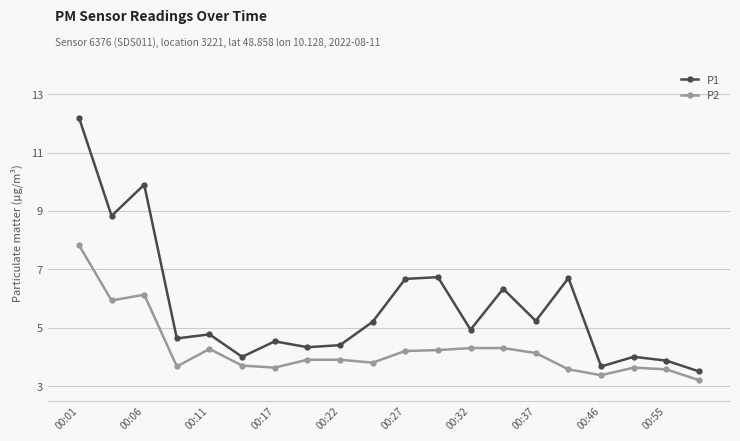

Rank the series by their average value, from lowest to highest.

P2, P1